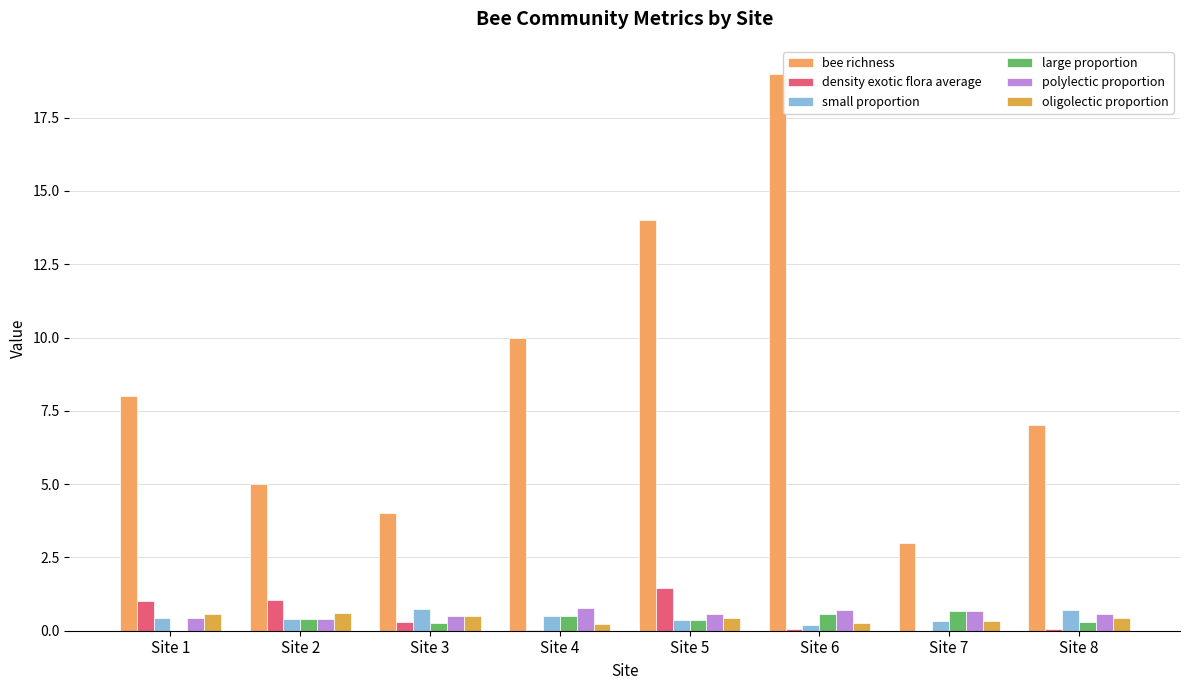

Is it true that small proportion equals 0.8 at Site 4?

False